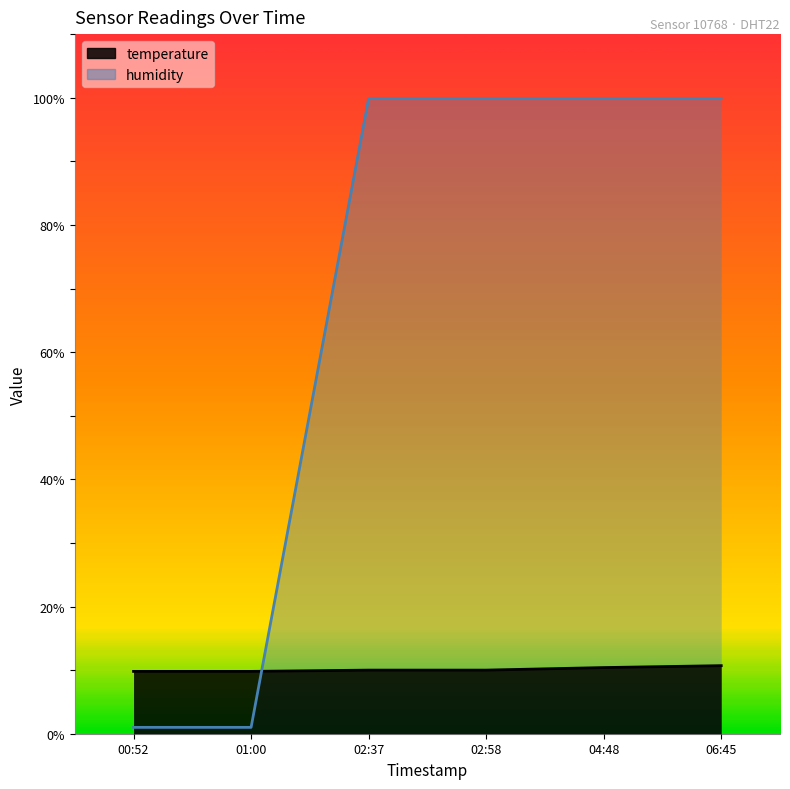

Is the value of temperature at 02:58 greater than the value of humidity at 02:37?

No